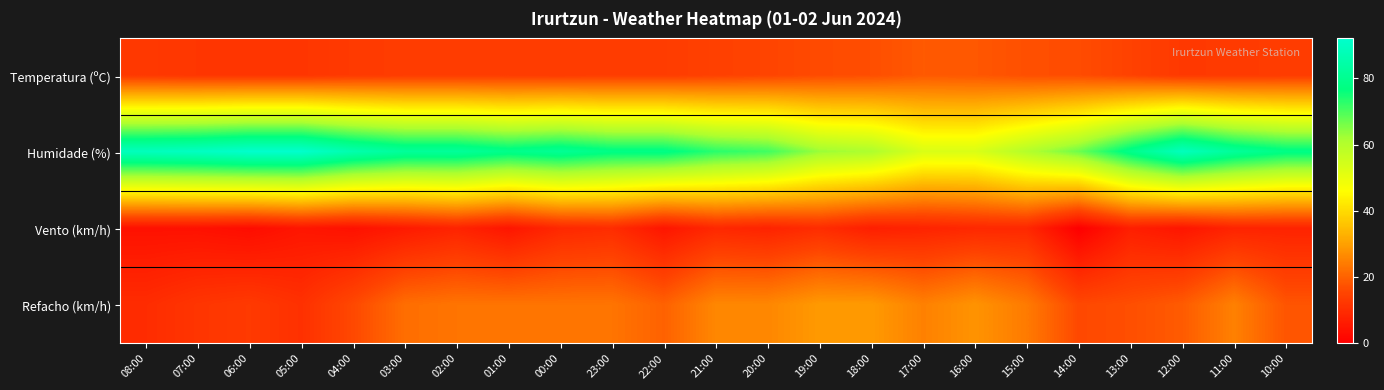

Which has a higher value, 21:00 or 06:00?

21:00